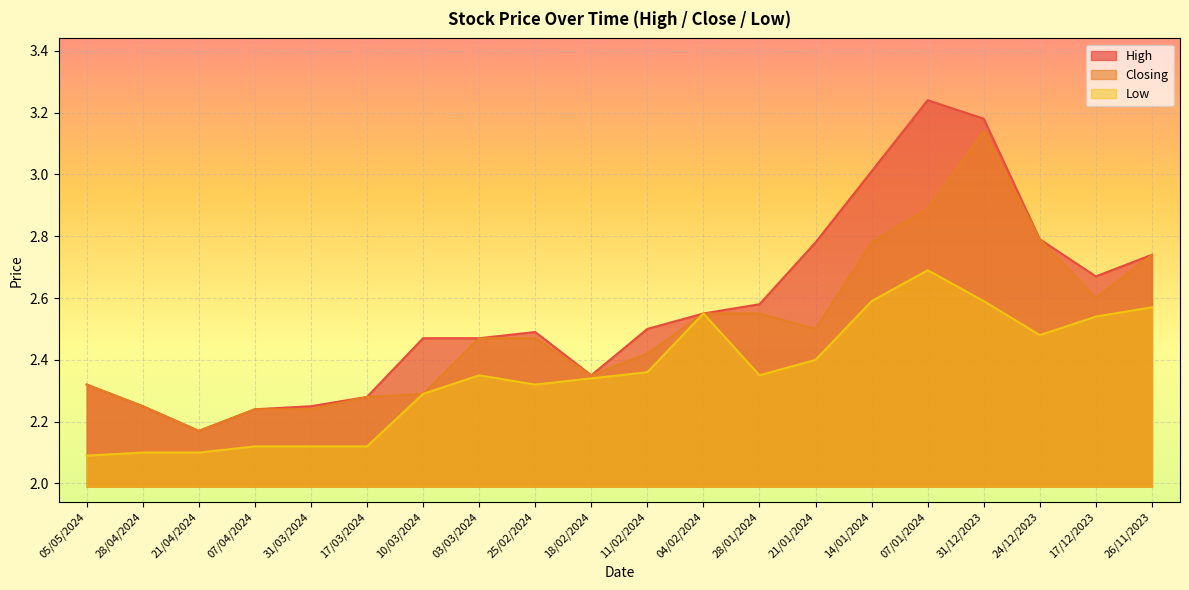

Between 28/04/2024 and 07/04/2024, which is larger?

28/04/2024